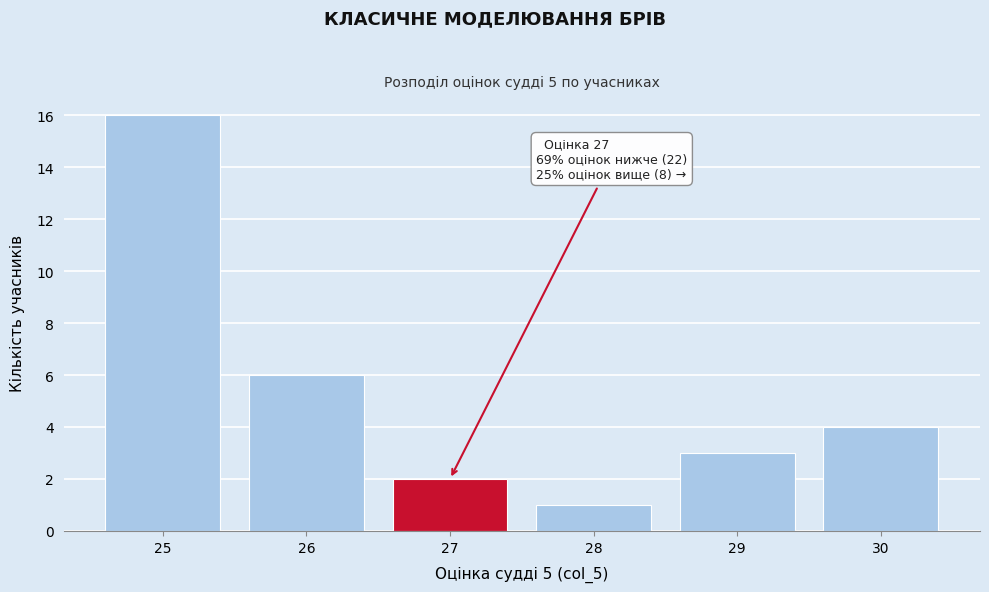

Reading right to left, list all the values displayed in this chart.

4	3	1	2	6	16